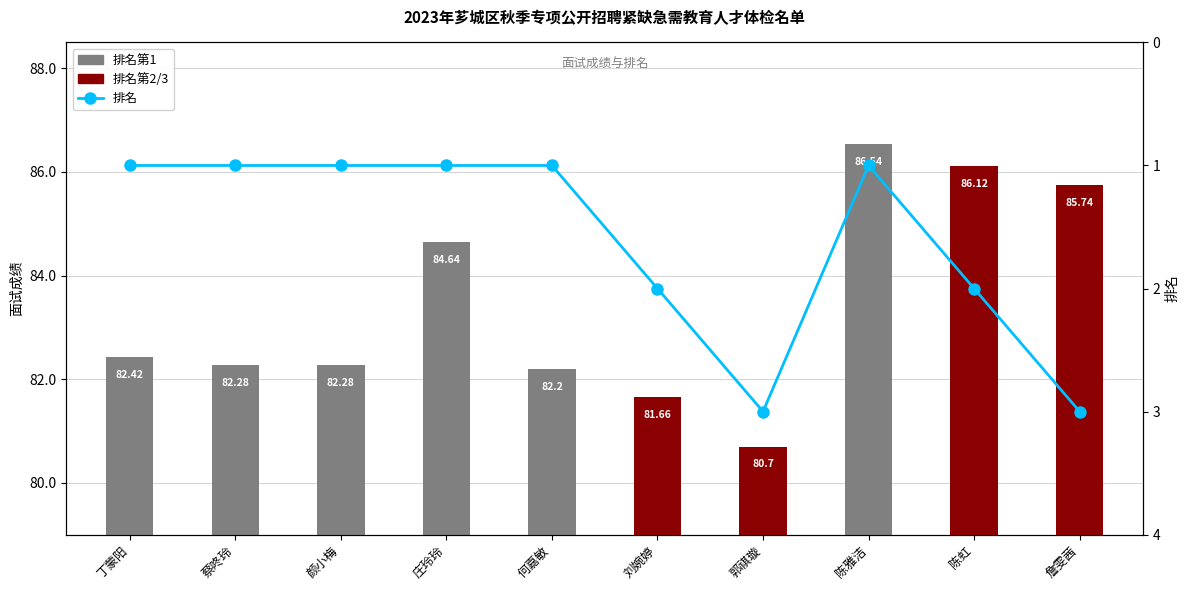

Which series has the widest spread of values?

面试成绩